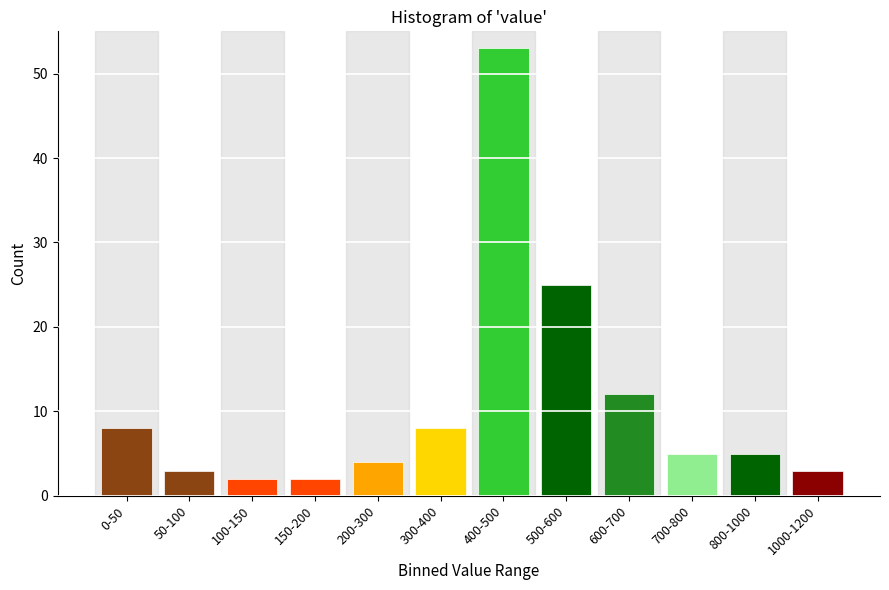

Reading left to right, list all the values displayed in this chart.

0-50=8	50-100=3	100-150=2	150-200=2	200-300=4	300-400=8	400-500=53	500-600=25	600-700=12	700-800=5	800-1000=5	1000-1200=3